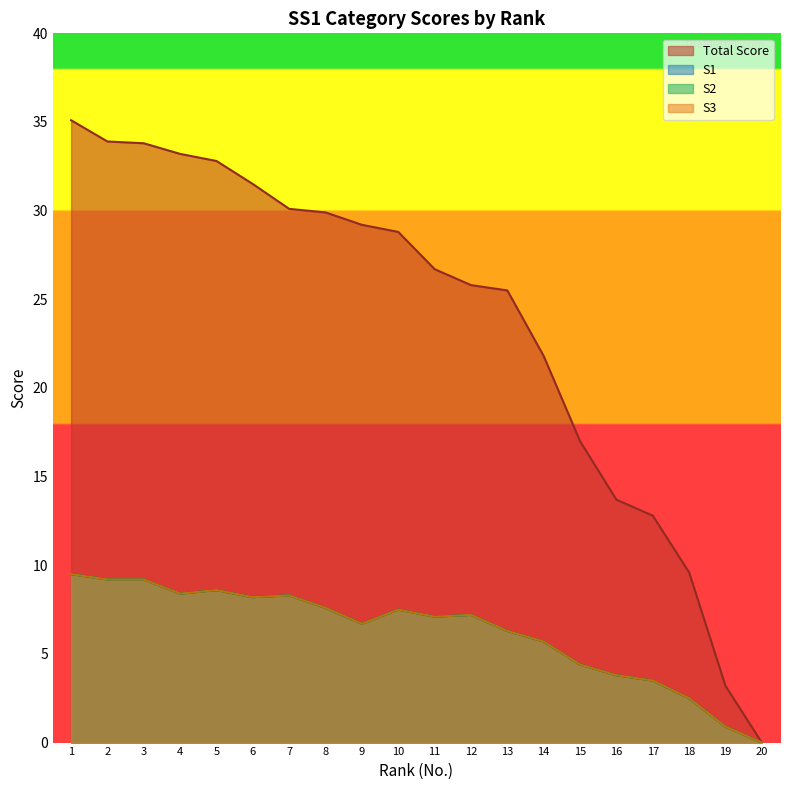

List the labels in order of S2 value, largest first.

1, 2, 3, 5, 4, 7, 6, 8, 10, 12, 11, 9, 13, 14, 15, 16, 17, 18, 19, 20